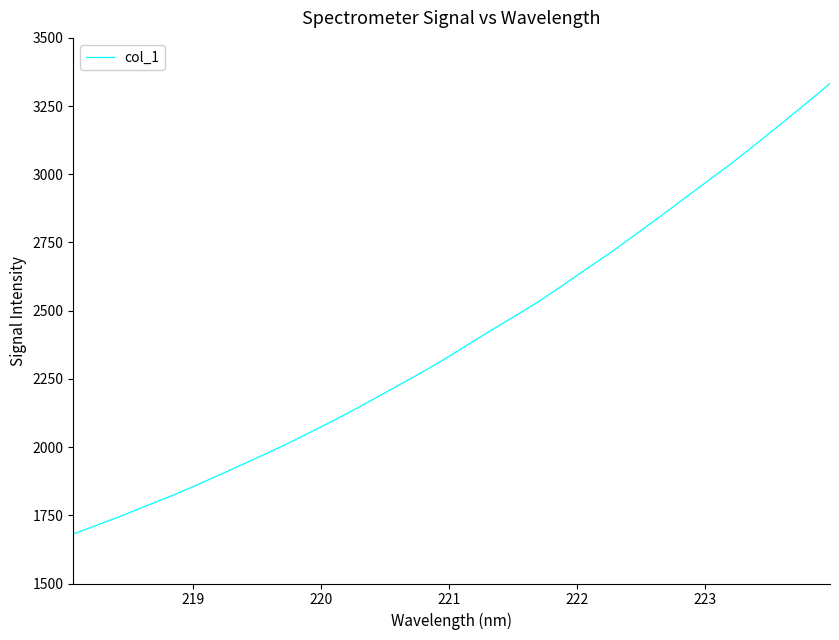

What is the sum of all values?

76767.7